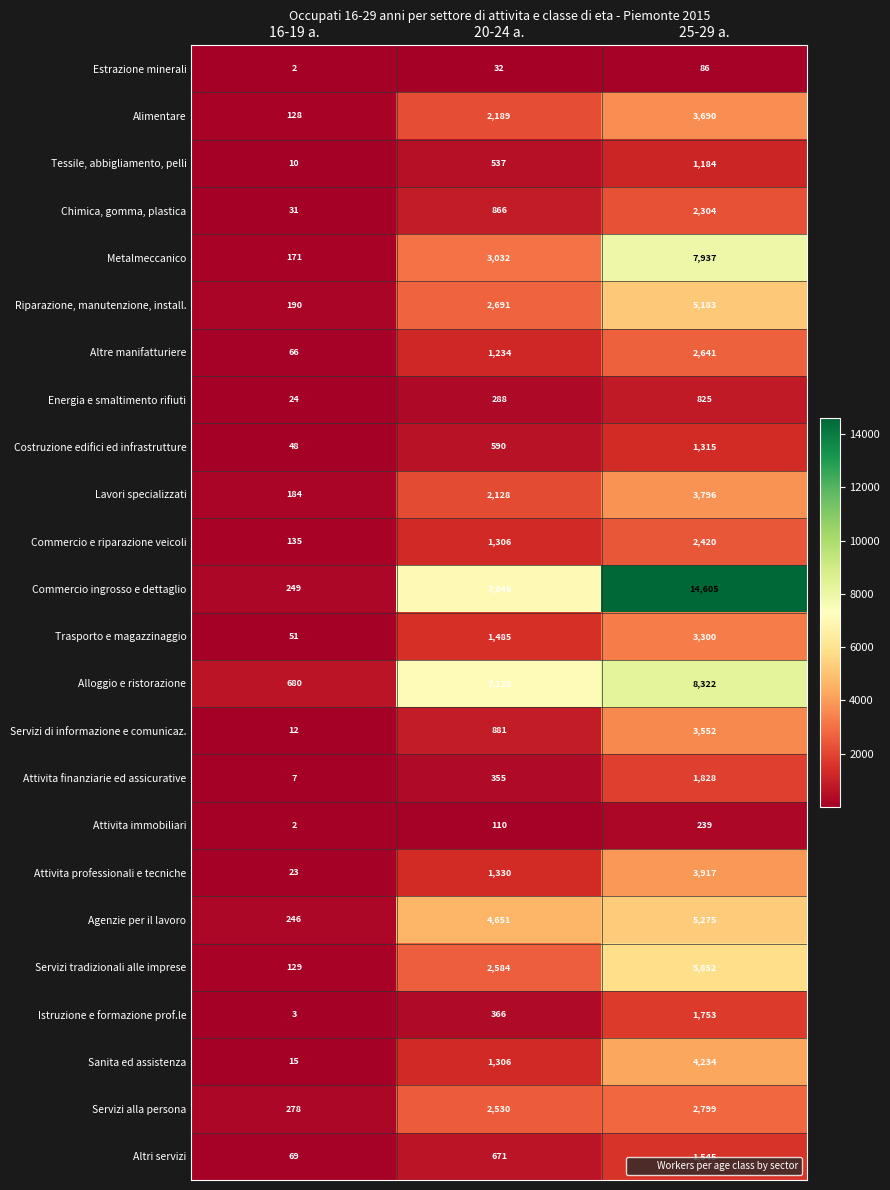

Which series has the largest total across all categories?

Commercio ingrosso e dettaglio